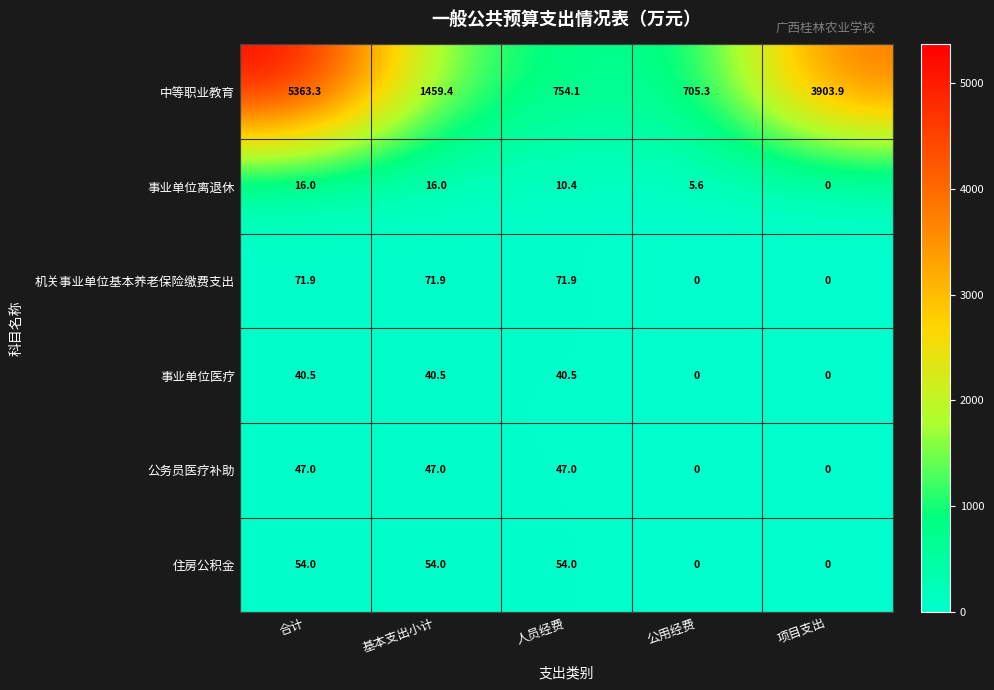

How many distinct data groups are displayed?

6